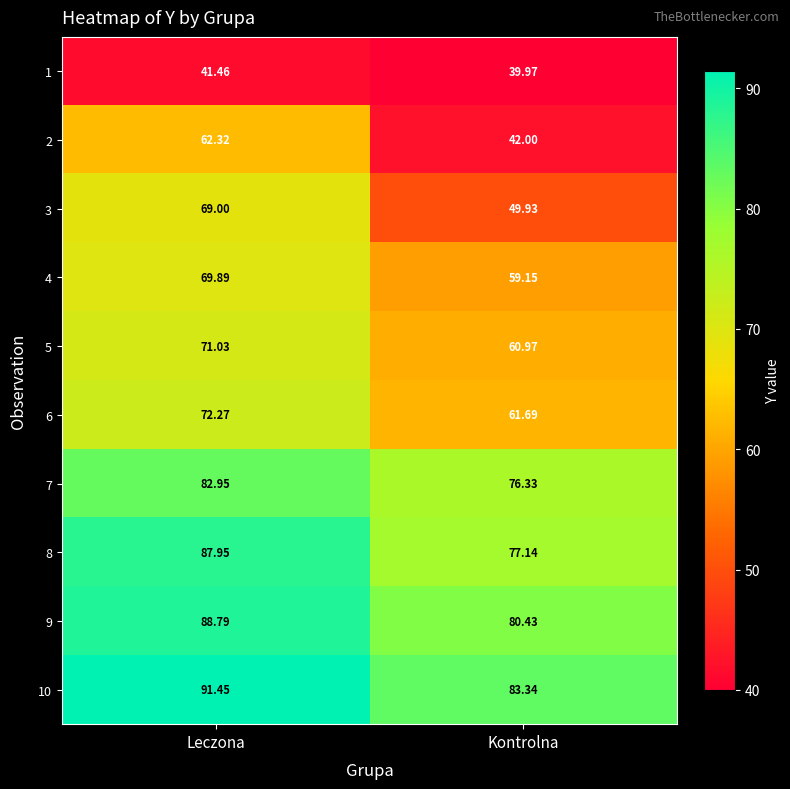

At how many categories does at least one series exceed 64?

2